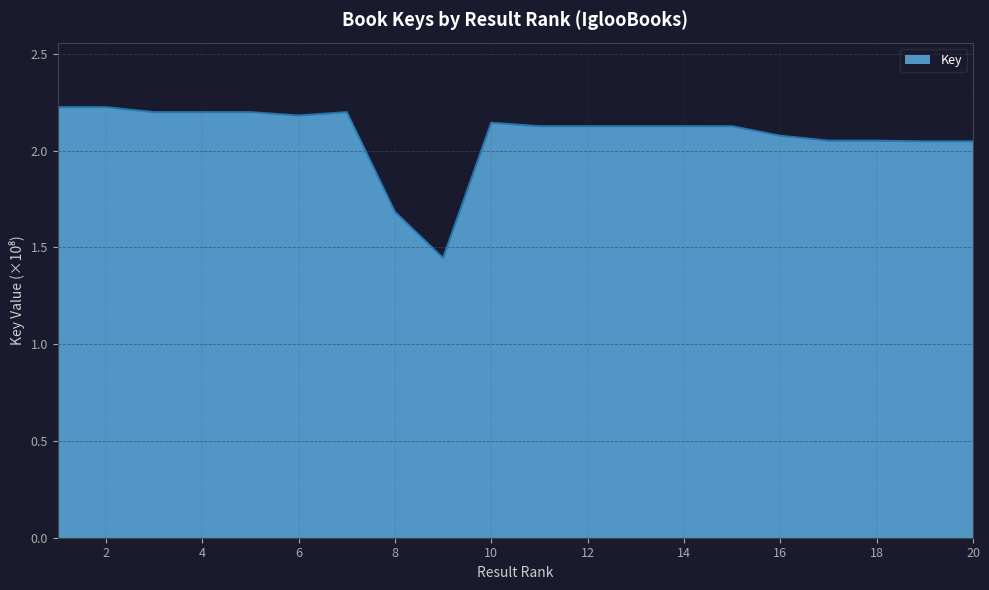

What is the maximum value shown in the chart?

2.2